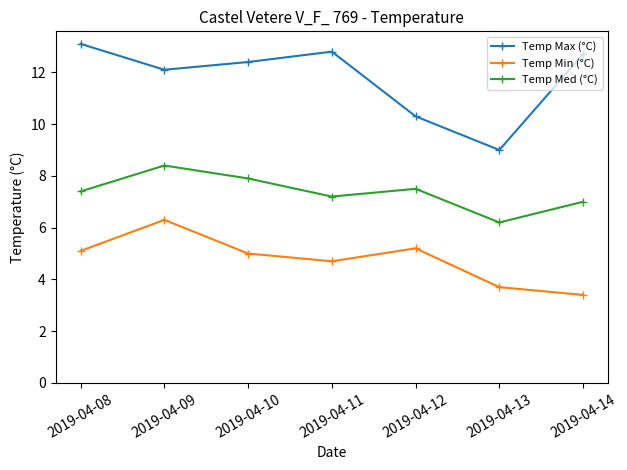

At how many categories does at least one series exceed 7?

7